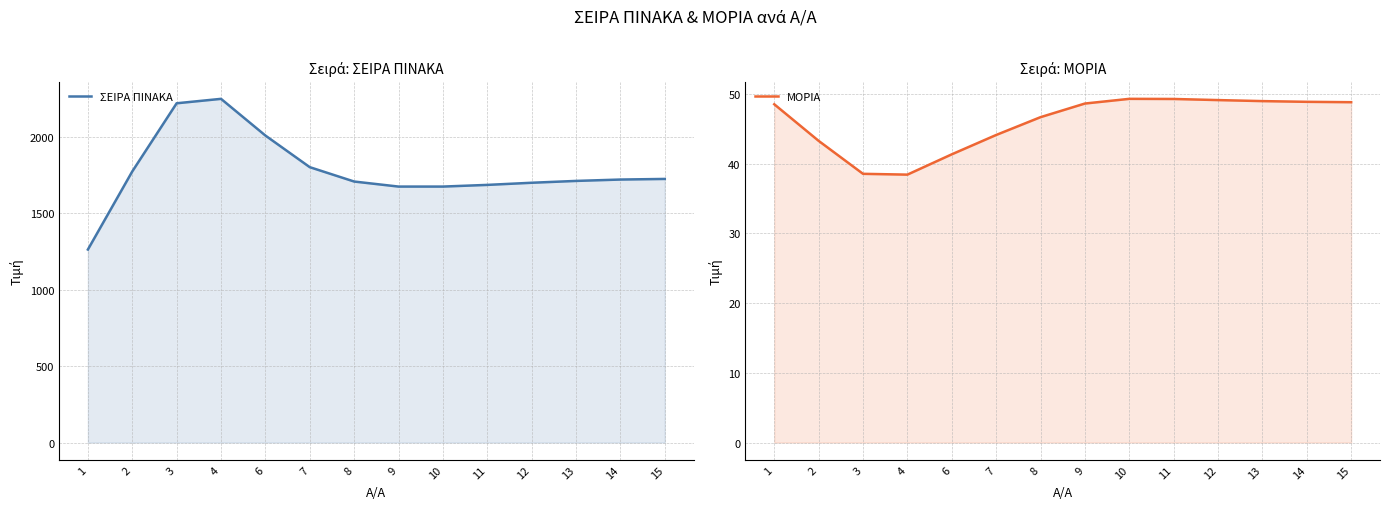

At which label is ΜΟΡΙΑ closest to 43?

2